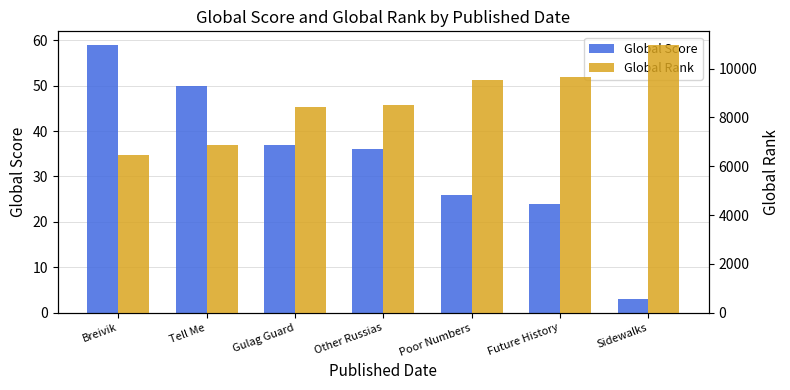

Which series has the widest spread of values?

Global Rank